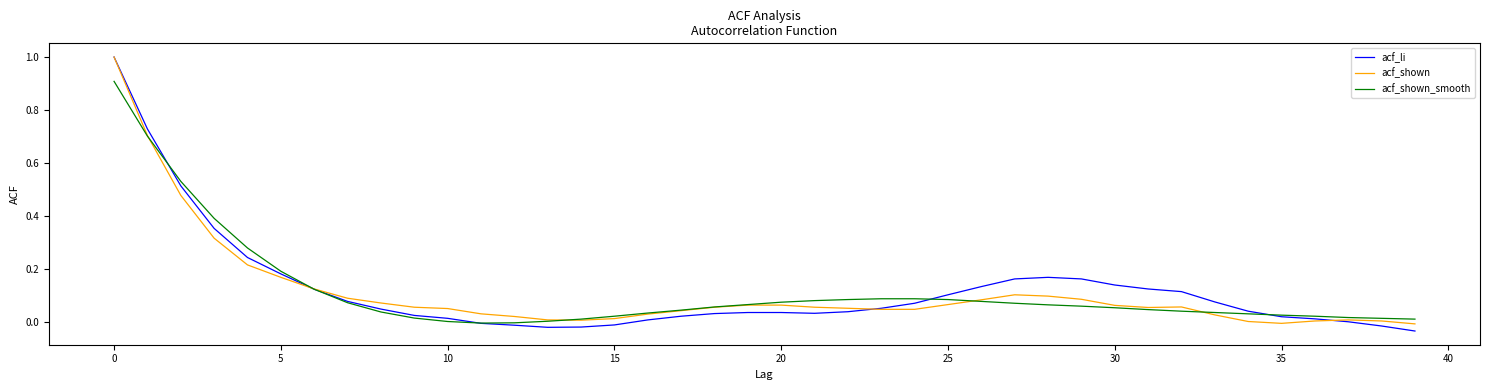

Which series has the widest spread of values?

acf_li